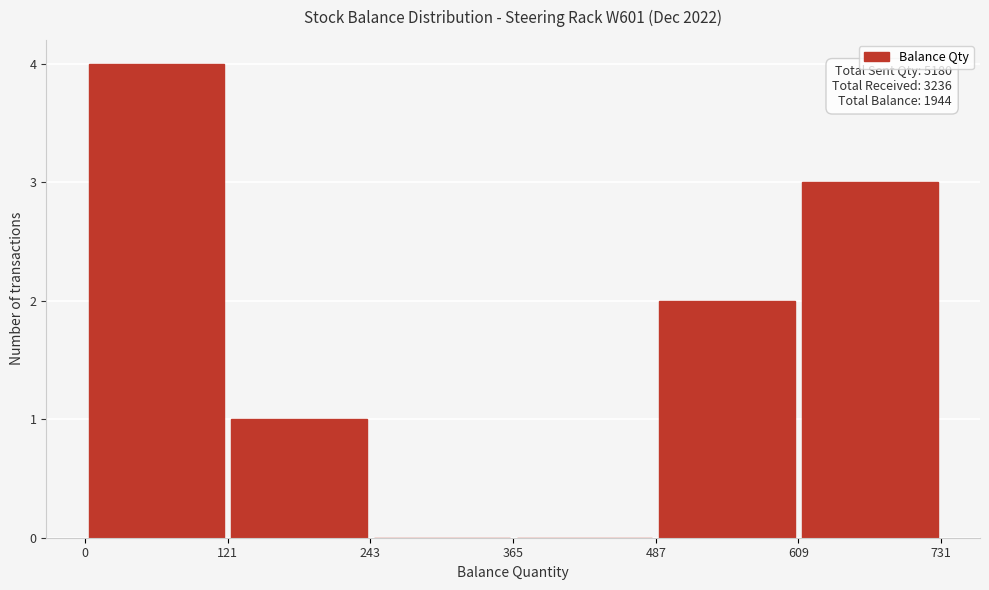

Which range on the x-axis has the tallest bar?

0 to 121